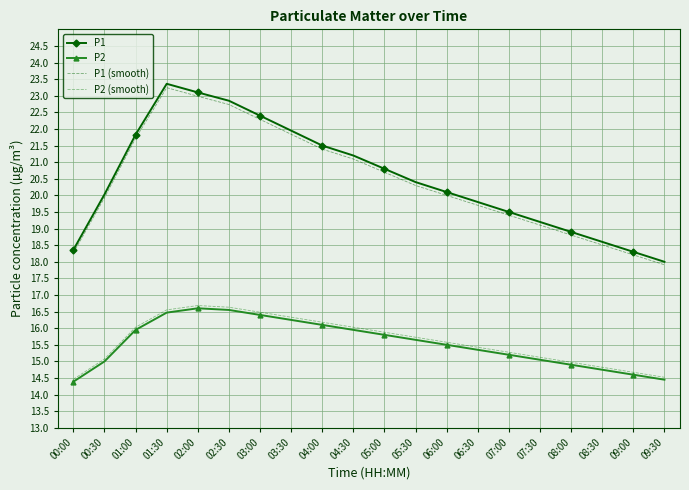

True or false: P2 (smooth) and P1 (smooth) intersect in this chart.

False